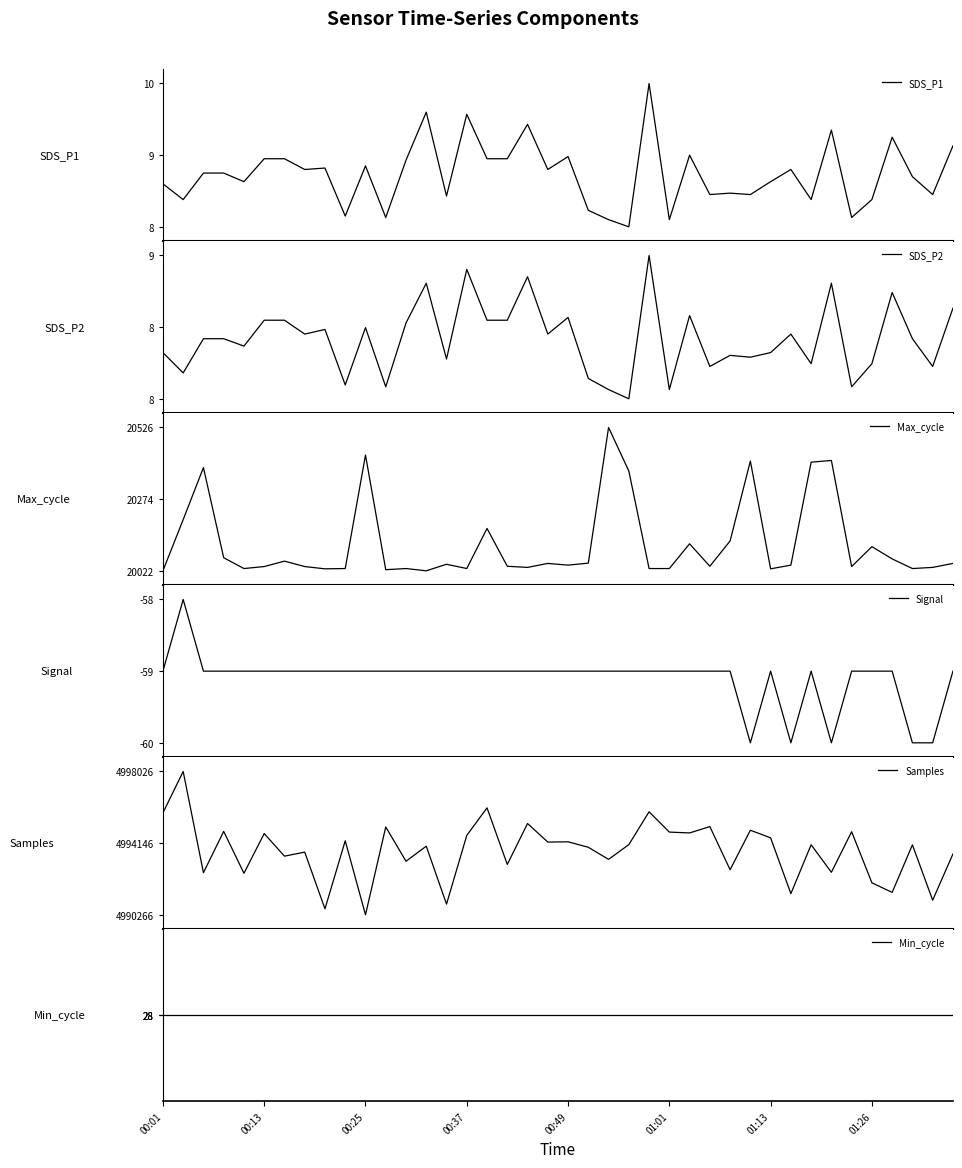

Reading left to right, transcribe all the data shown in this chart.

SDS_P1: 8.6	8.4	8.8	8.8	8.6	8.9	8.9	8.8	8.8	8.2	8.8	8.1	8.9	9.6	8.4	9.6	8.9	8.9	9.4	8.8	9.0	8.2	8.1	8.0	10.0	8.1	9.0	8.4	8.5	8.4	8.6	8.8	8.4	9.3	8.1	8.4	9.2	8.7	8.4	9.1
SDS_P2: 8.0	7.8	8.2	8.2	8.1	8.3	8.3	8.2	8.2	7.7	8.3	7.6	8.3	8.8	7.9	8.9	8.3	8.3	8.8	8.2	8.4	7.7	7.6	7.5	9.1	7.6	8.4	7.8	8.0	8.0	8.0	8.2	7.9	8.8	7.6	7.9	8.7	8.2	7.8	8.5
Max_cycle: 20022.0	20202.0	20385.0	20068.0	20030.0	20037.0	20056.0	20037.0	20029.0	20030.0	20429.0	20026.0	20030.0	20022.0	20045.0	20030.0	20171.0	20038.0	20034.0	20048.0	20042.0	20049.0	20526.0	20373.0	20030.0	20030.0	20117.0	20038.0	20127.0	20408.0	20029.0	20042.0	20404.0	20410.0	20037.0	20107.0	20064.0	20030.0	20034.0	20048.0
Signal: -59.0	-58.0	-59.0	-59.0	-59.0	-59.0	-59.0	-59.0	-59.0	-59.0	-59.0	-59.0	-59.0	-59.0	-59.0	-59.0	-59.0	-59.0	-59.0	-59.0	-59.0	-59.0	-59.0	-59.0	-59.0	-59.0	-59.0	-59.0	-59.0	-60.0	-59.0	-60.0	-59.0	-60.0	-59.0	-59.0	-59.0	-60.0	-60.0	-59.0
Samples: 4995786.0	4998026.0	4992545.0	4994782.0	4992516.0	4994665.0	4993442.0	4993661.0	4990590.0	4994274.0	4990266.0	4995023.0	4993166.0	4993982.0	4990846.0	4994564.0	4996058.0	4992993.0	4995210.0	4994205.0	4994219.0	4993923.0	4993268.0	4994066.0	4995844.0	4994745.0	4994699.0	4995043.0	4992706.0	4994846.0	4994433.0	4991413.0	4994059.0	4992569.0	4994765.0	4992000.0	4991479.0	4994054.0	4991058.0	4993560.0
Min_cycle: 28.0	28.0	28.0	28.0	28.0	28.0	28.0	28.0	28.0	28.0	28.0	28.0	28.0	28.0	28.0	28.0	28.0	28.0	28.0	28.0	28.0	28.0	28.0	28.0	28.0	28.0	28.0	28.0	28.0	28.0	28.0	28.0	28.0	28.0	28.0	28.0	28.0	28.0	28.0	28.0